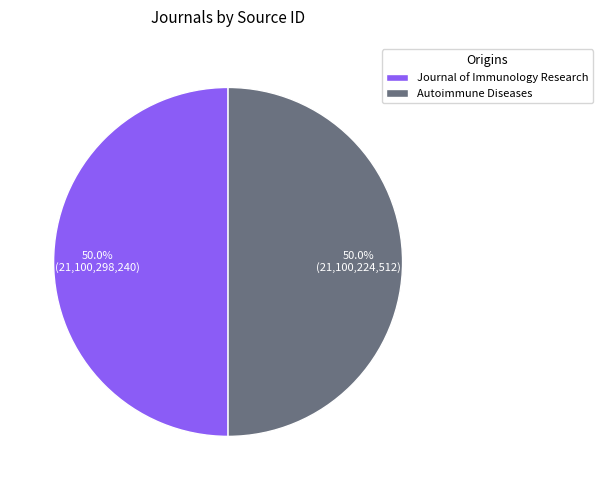

What is the ratio of the value at Autoimmune Diseases to the value at Journal of Immunology Research?

1.0